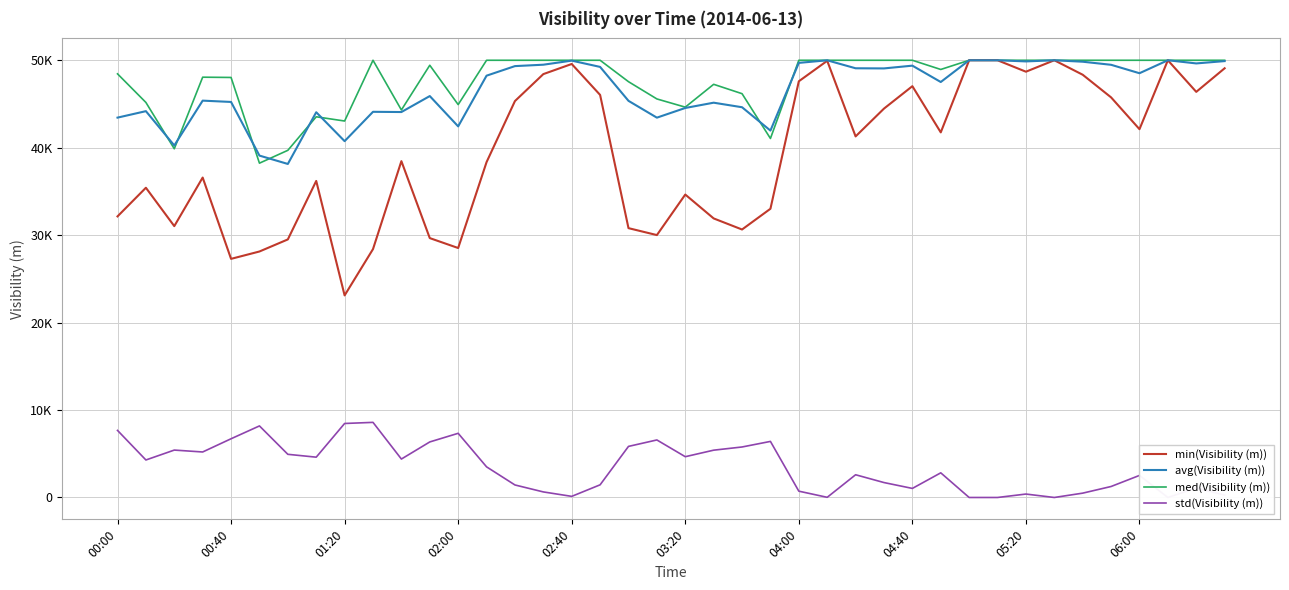

Is it true that min(Visibility (m)) equals 8202 at 02:00?

False